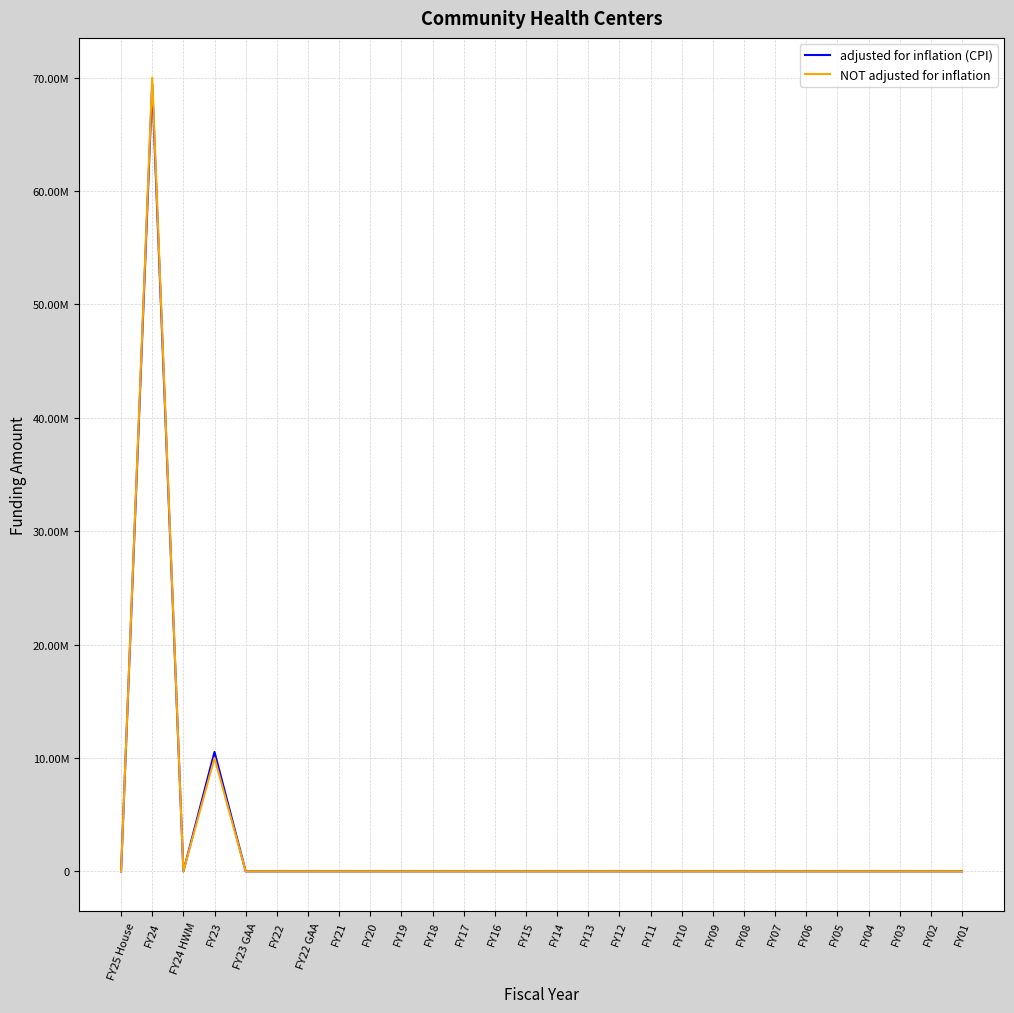

The NOT adjusted for inflation series shows 70000000 at FY24. True or false?

True